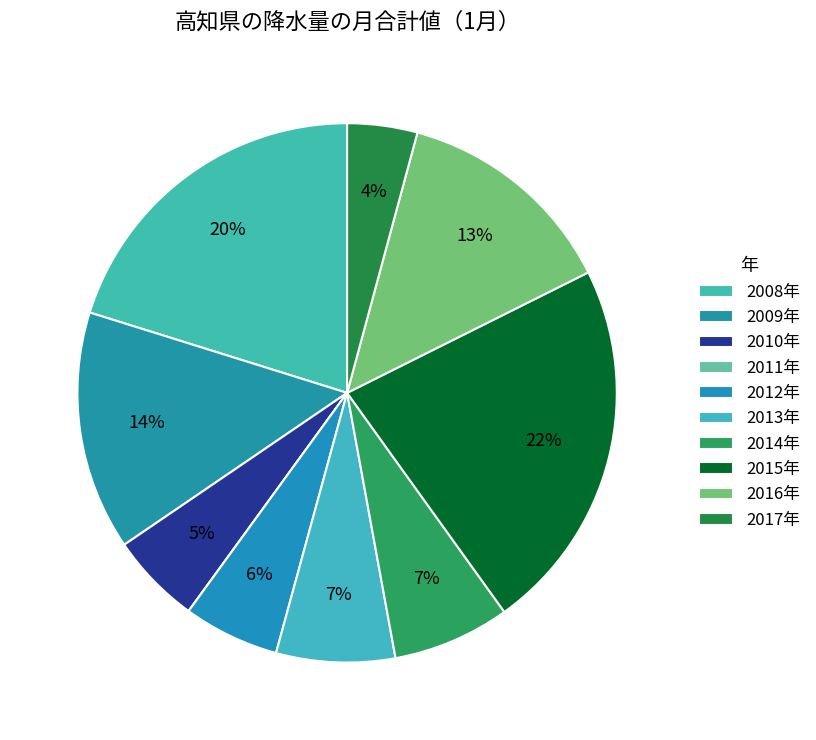

To the nearest percent, what is the average slice percentage?

10%